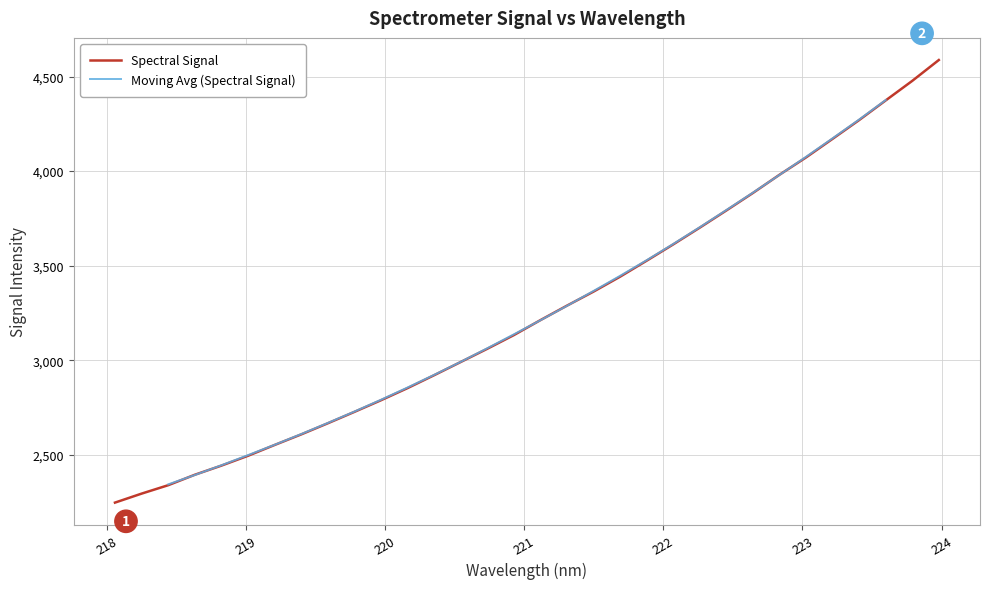

What is the difference between the values at 219.9712 and 223.5987?

1585.9